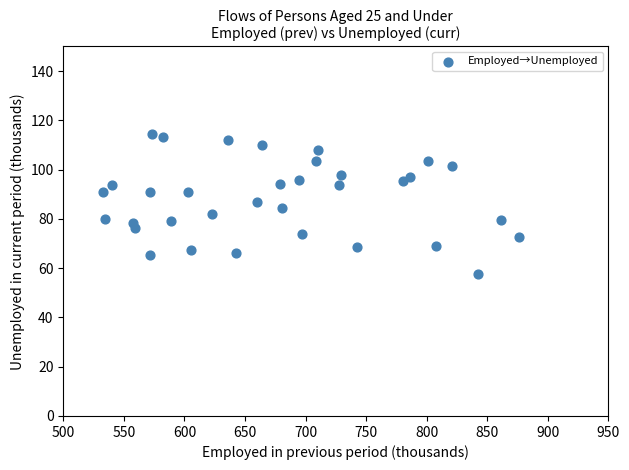

What is the range of Y values (max minus min)?

56.7